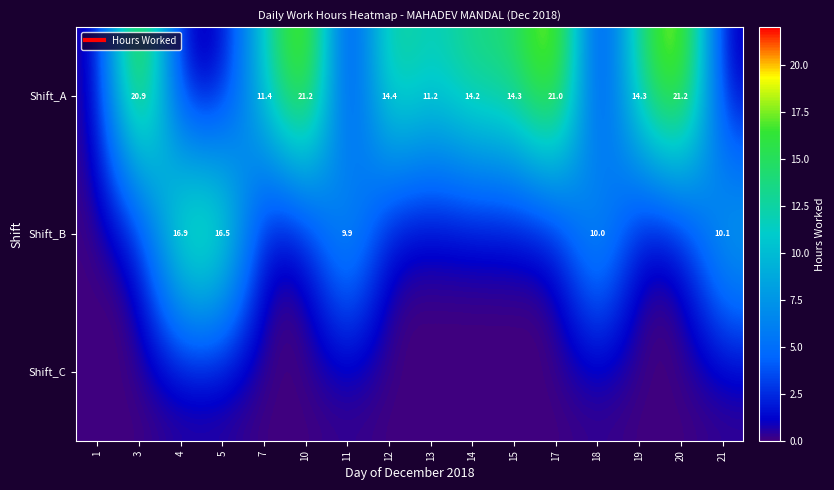

What is the greatest value displayed?

21.2